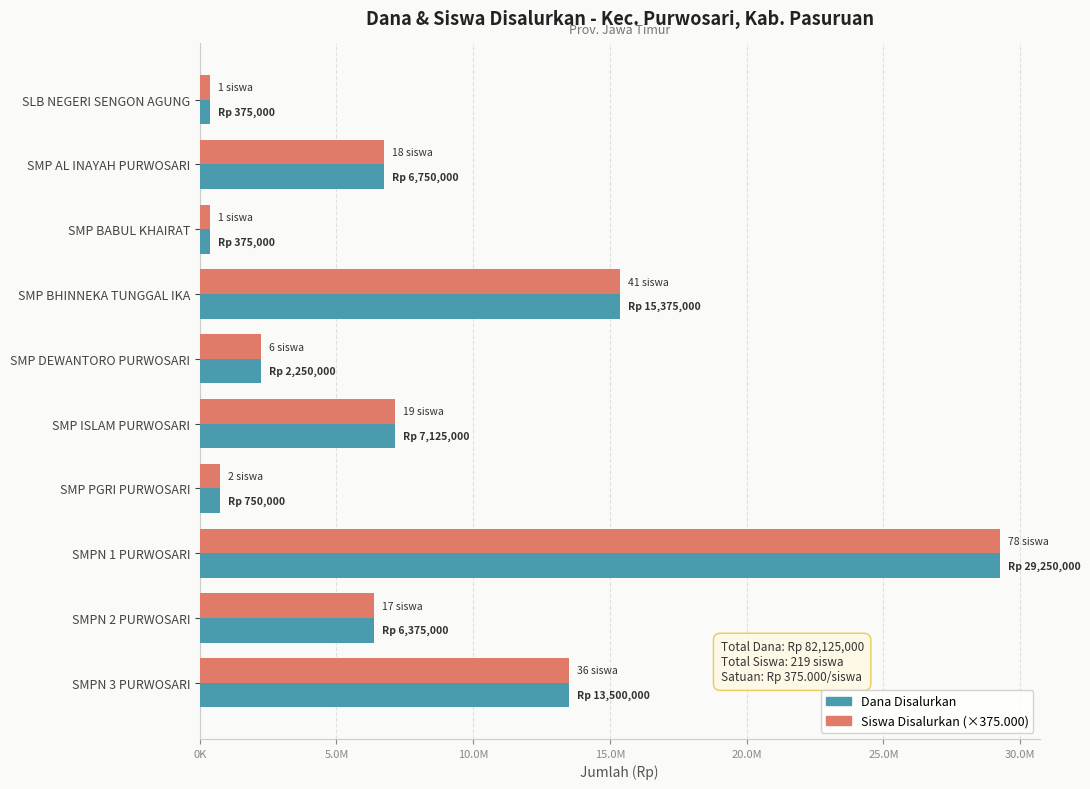

What are all the series names shown in the legend?

Dana Disalurkan, Siswa Disalurkan (×375.000)